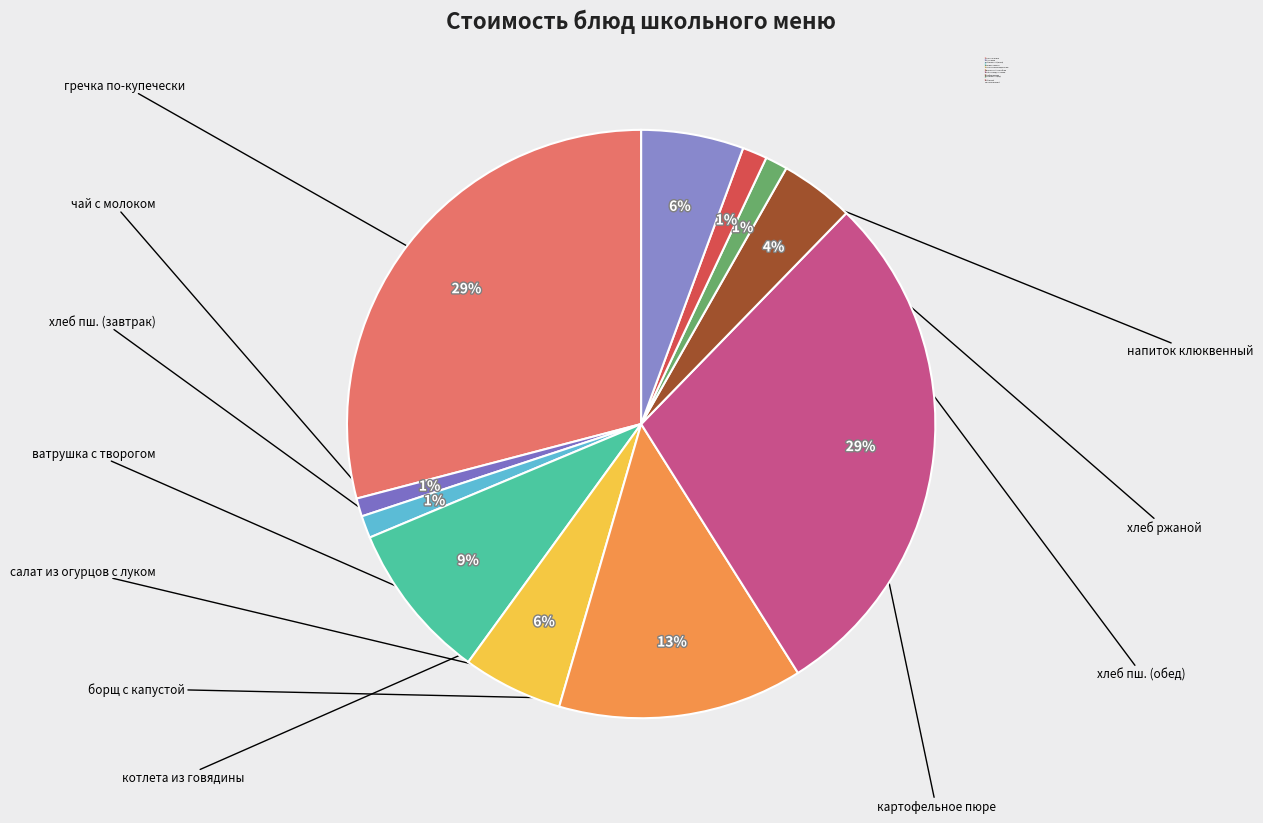

What percentage is NOT represented by хлеб пшеничный (обед)?

98.8%